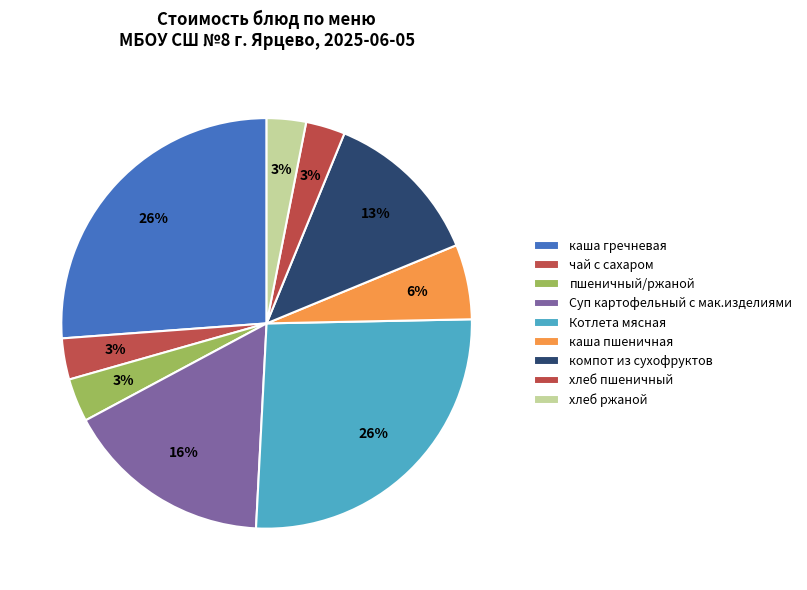

How many segments does this pie chart have?

9